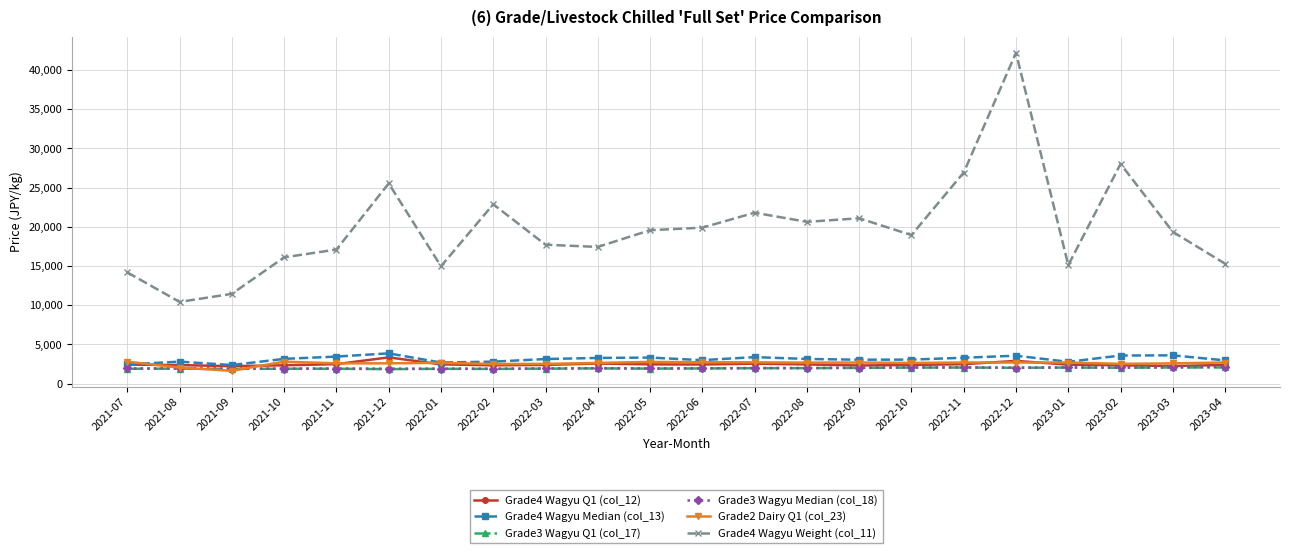

True or false: Grade4 Wagyu Q1 (col_12) and Grade4 Wagyu Weight (col_11) cross at least once.

False